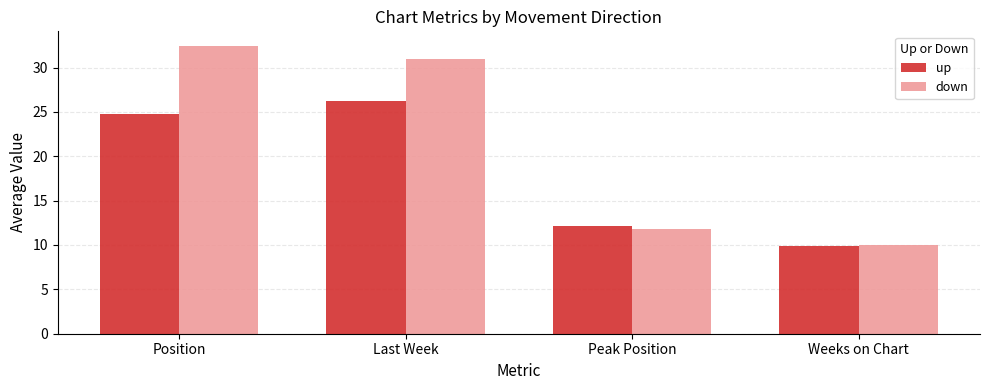

What is the sum of the down values at Position and Weeks on Chart?

42.5